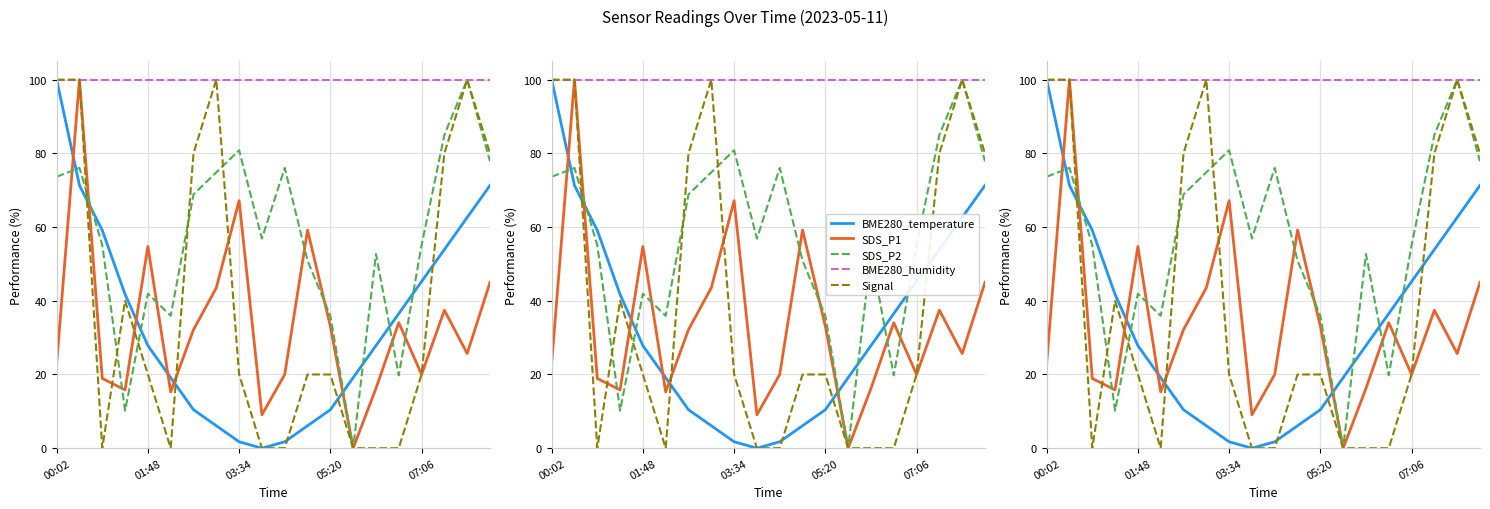

Between 16 and 10, which is larger?

16